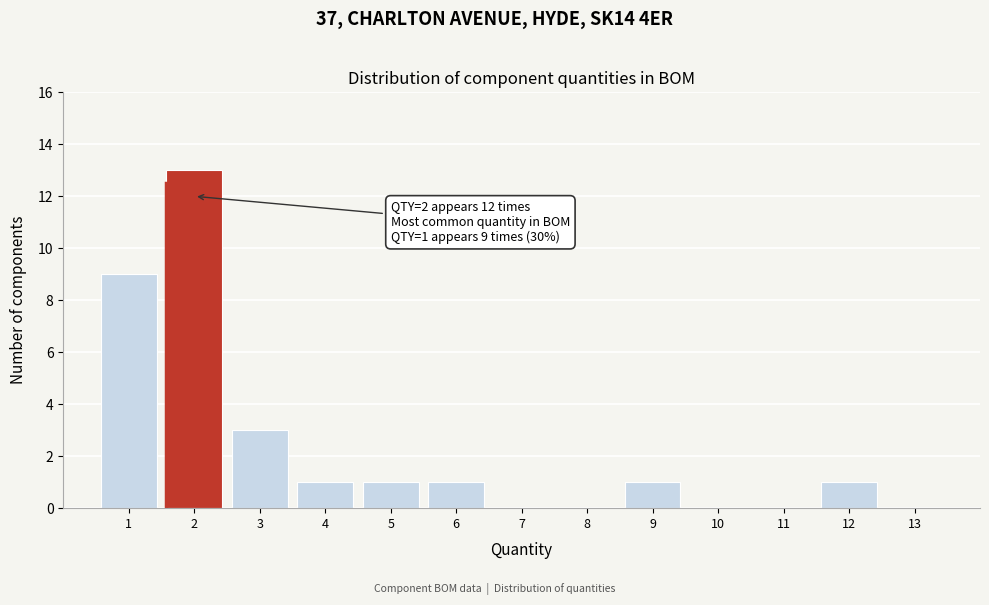

Reading left to right, extract all data points from this chart.

1=9	2=13	3=3	4=1	5=1	6=1	7=0	8=0	9=1	10=0	11=0	12=1	13=0